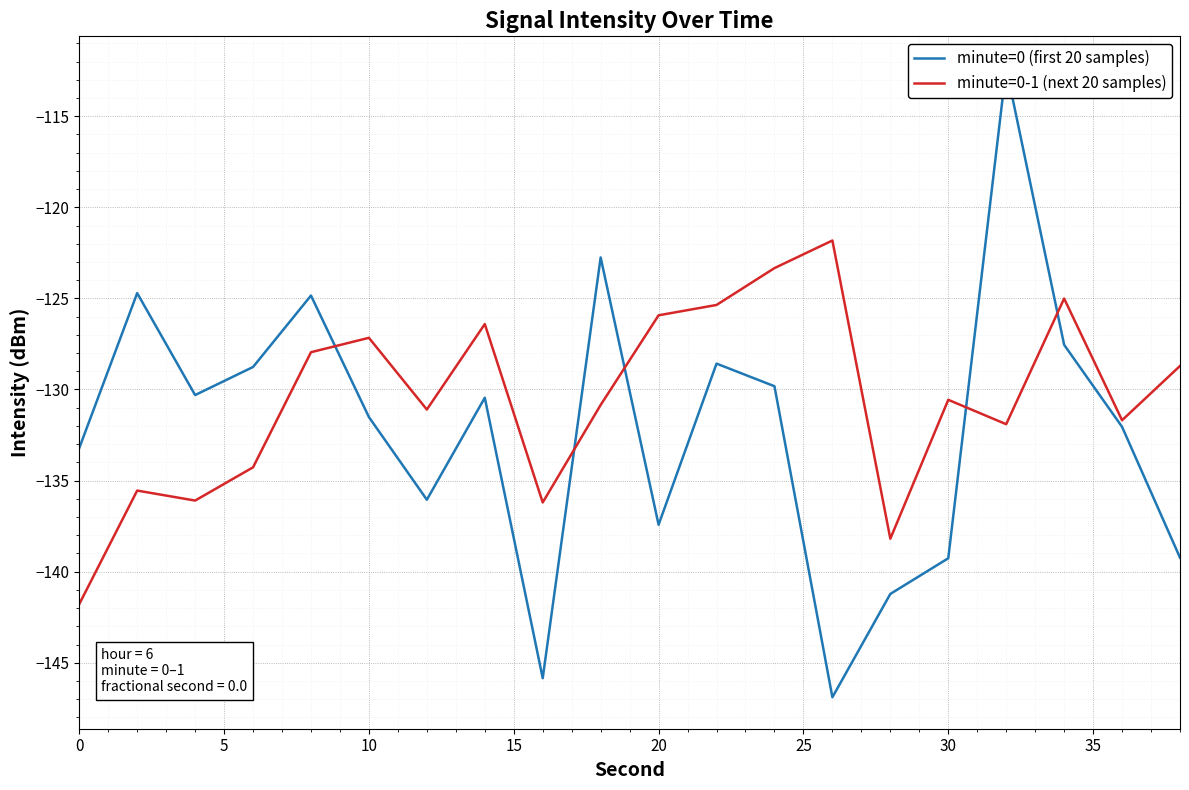

How many data points in minute=0-1 (next 20 samples) are less than -130?

11